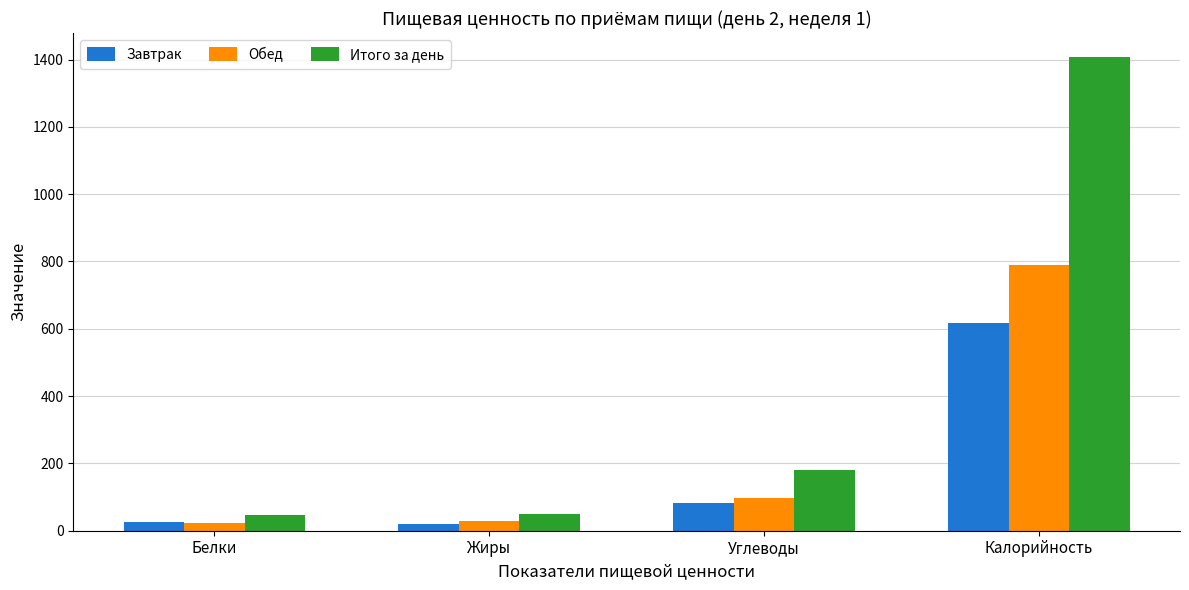

How many bars are there in each group?

3